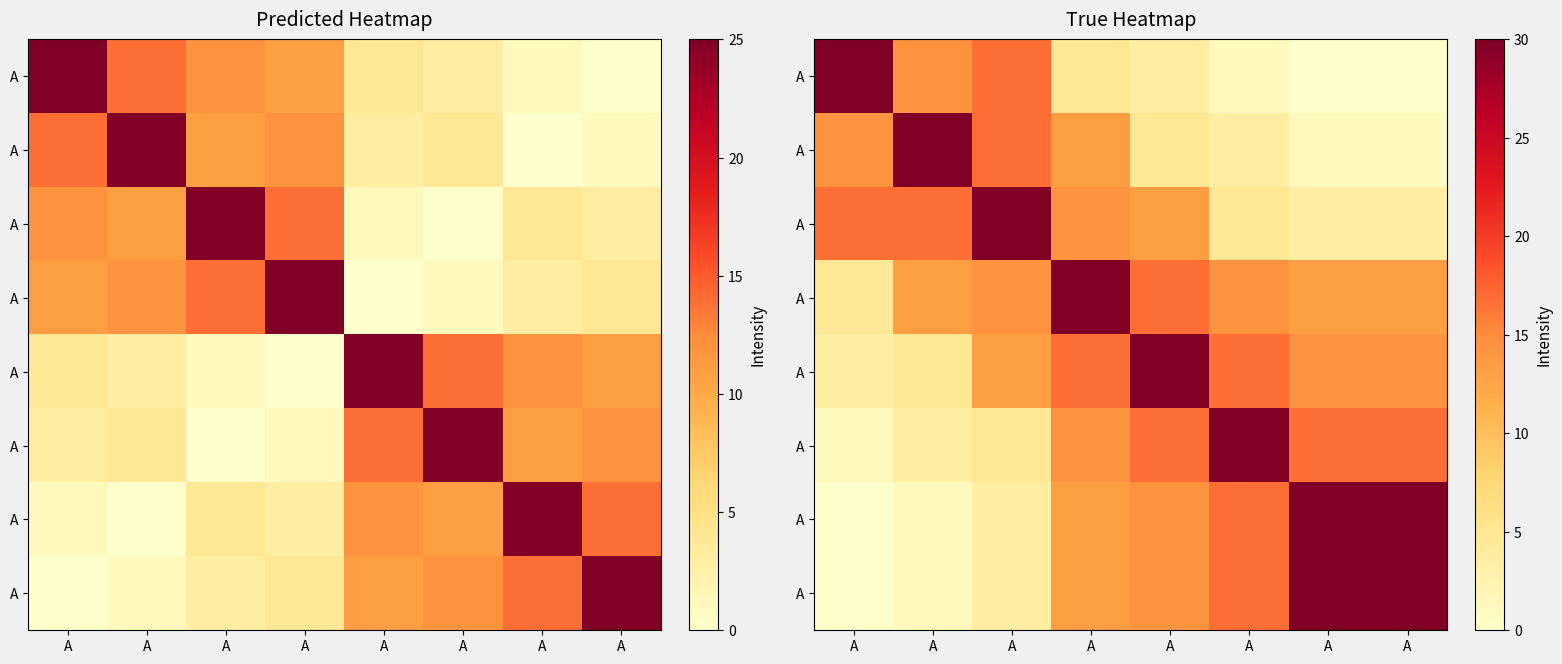

Between A and A, which is larger?

A